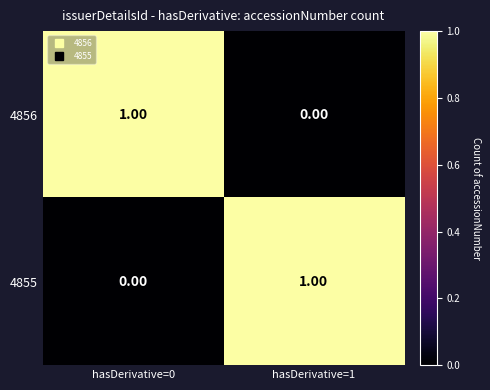

Rank the series at hasDerivative=0 from highest to lowest value.

4856, 4855